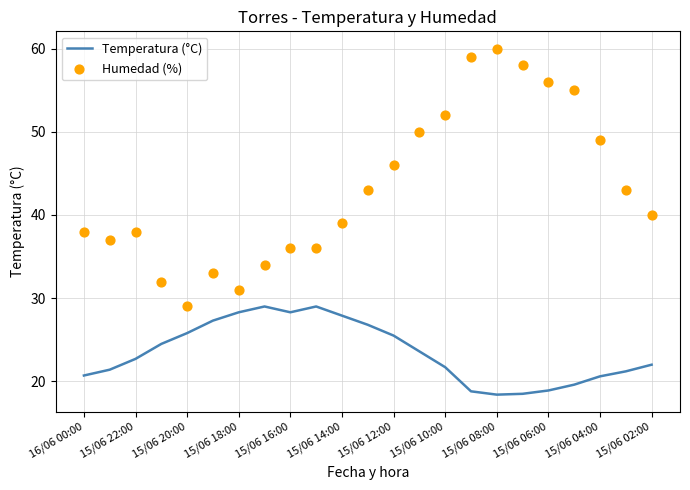

The Temperatura (°C) series shows 12.3 at 15/06 06:00. True or false?

False